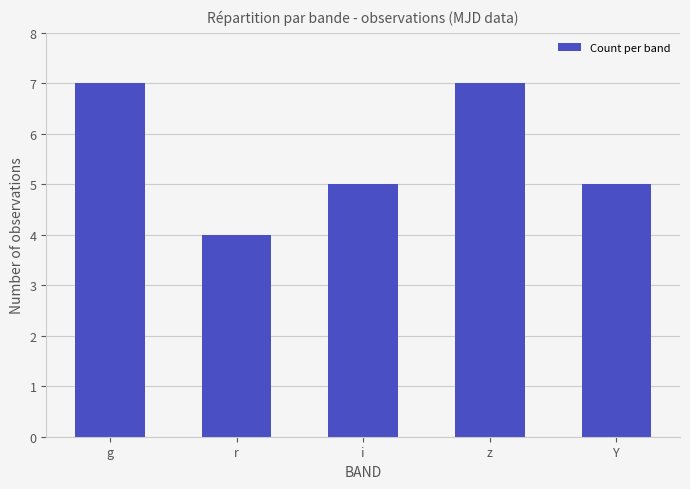

What is the label of the 3rd bar from the left?

i